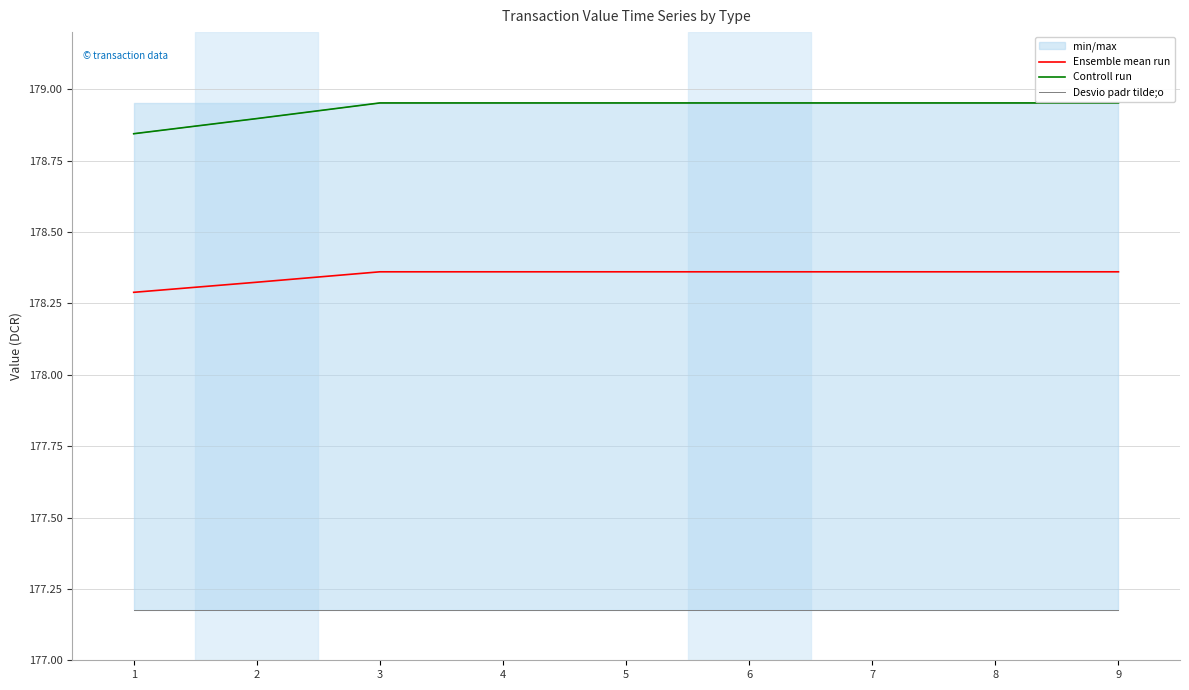

Is it true that Ensemble mean run equals 178.3 at 2?

True